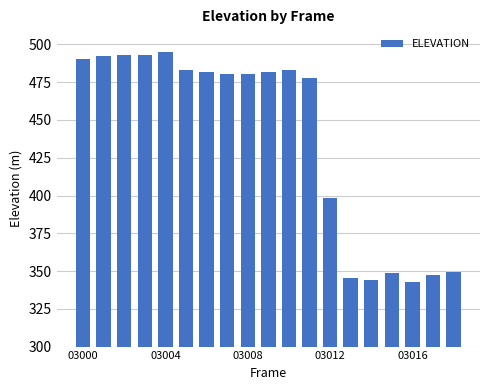

What is the value of the 8th bar from the left?

480.2